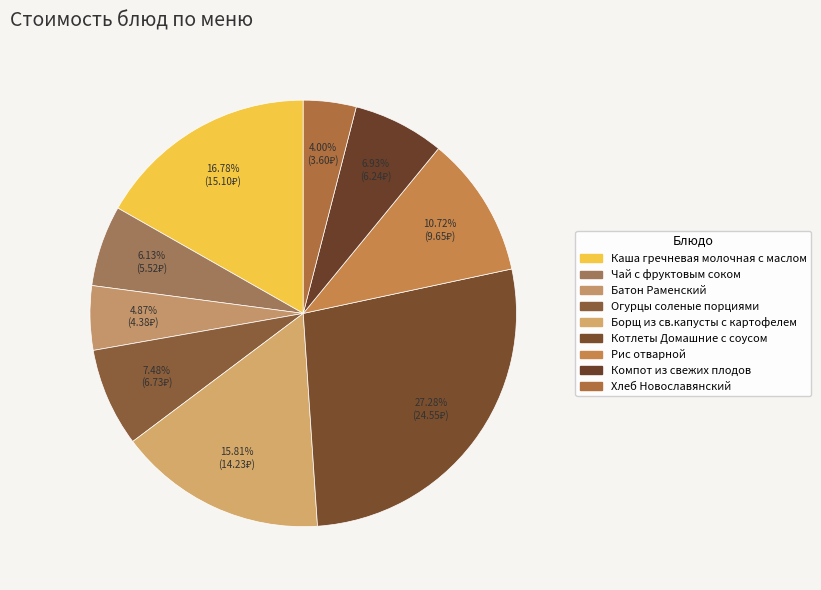

What is the change in value from Чай с фруктовым соком to Рис отварной?

+4.1